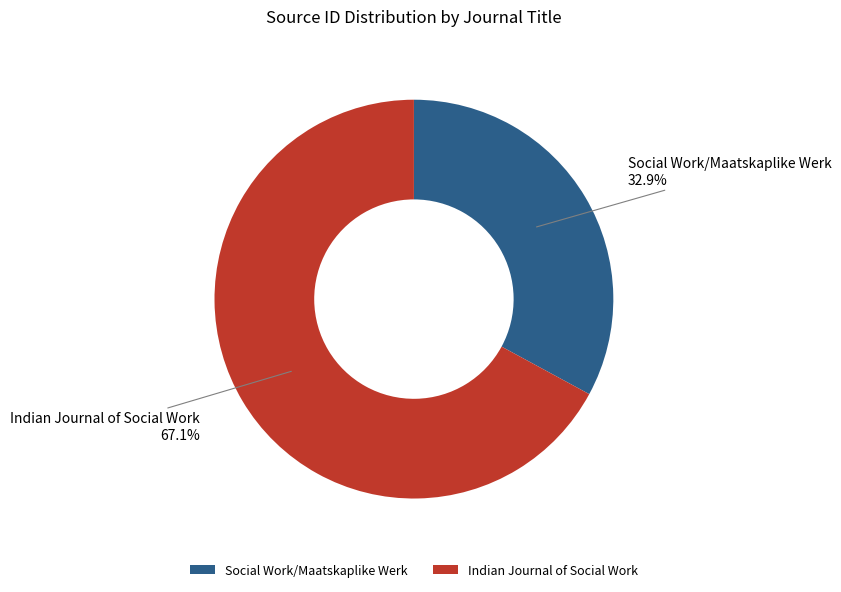

What is the ratio of the value at Indian Journal of Social Work to the value at Social Work/Maatskaplike Werk?

2.0